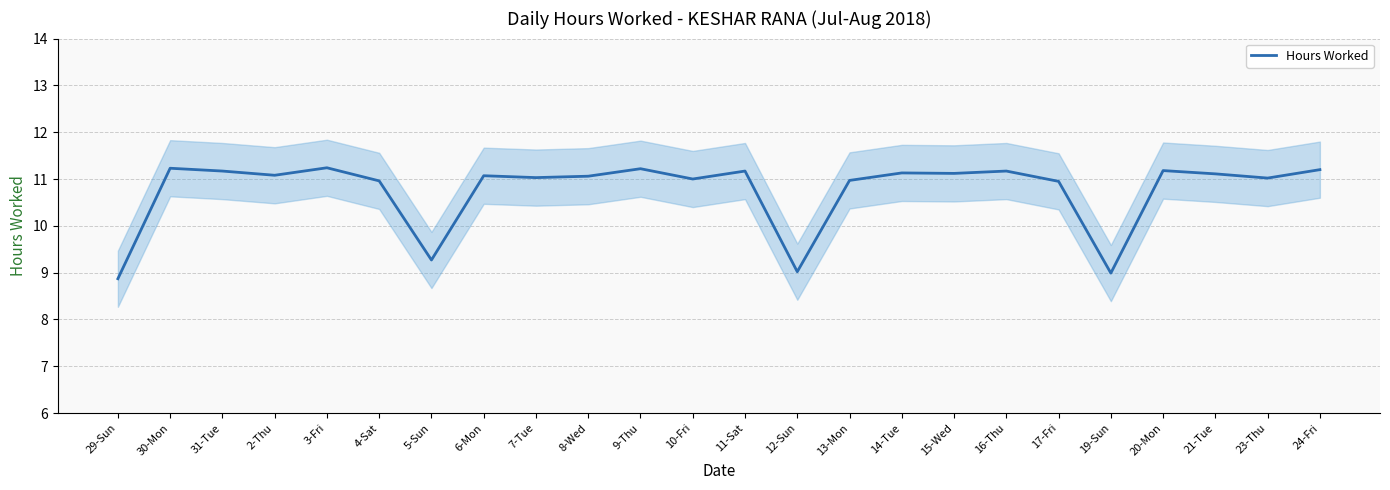

At which label does the data first exceed 11?

30-Mon